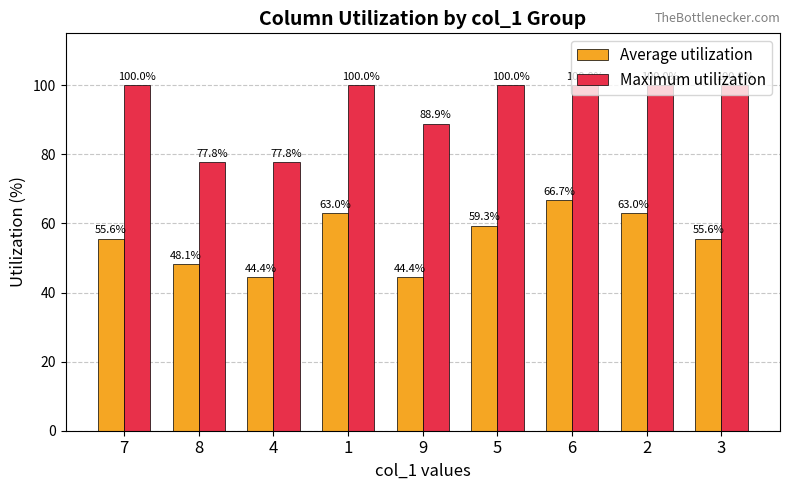

What is the greatest value displayed?

100.0